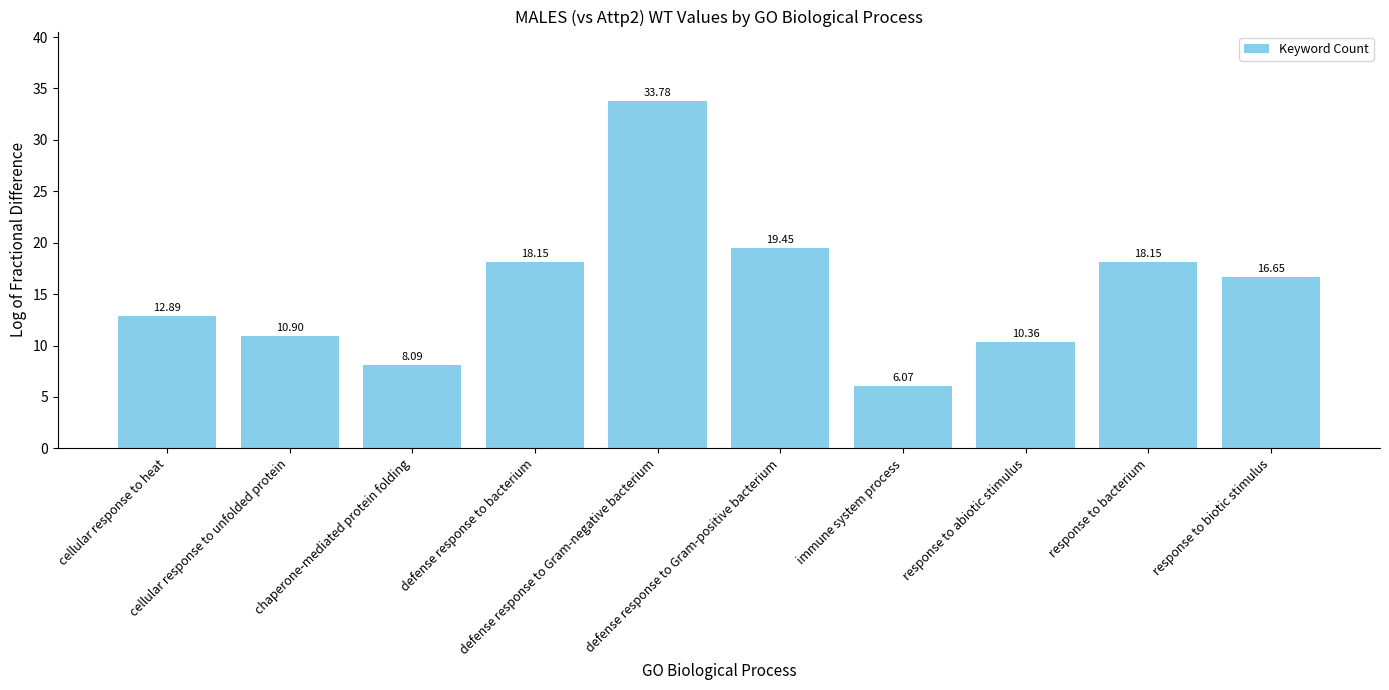

What is the average value?

15.4